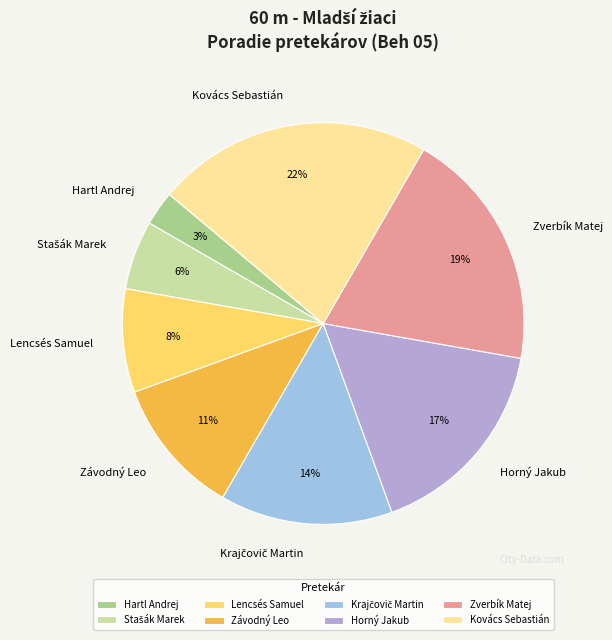

Do Lencsés Samuel and Zverbík Matej together represent more than half of the pie?

No